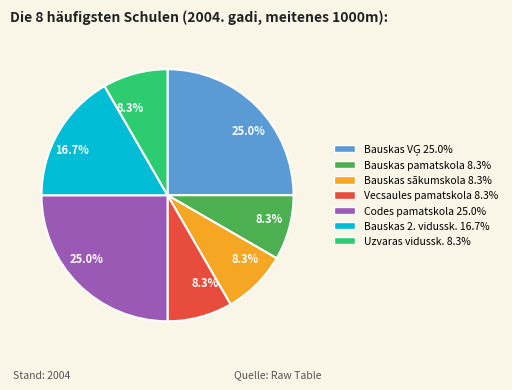

Does Bauskas sākumskola represent more than half of the total?

No